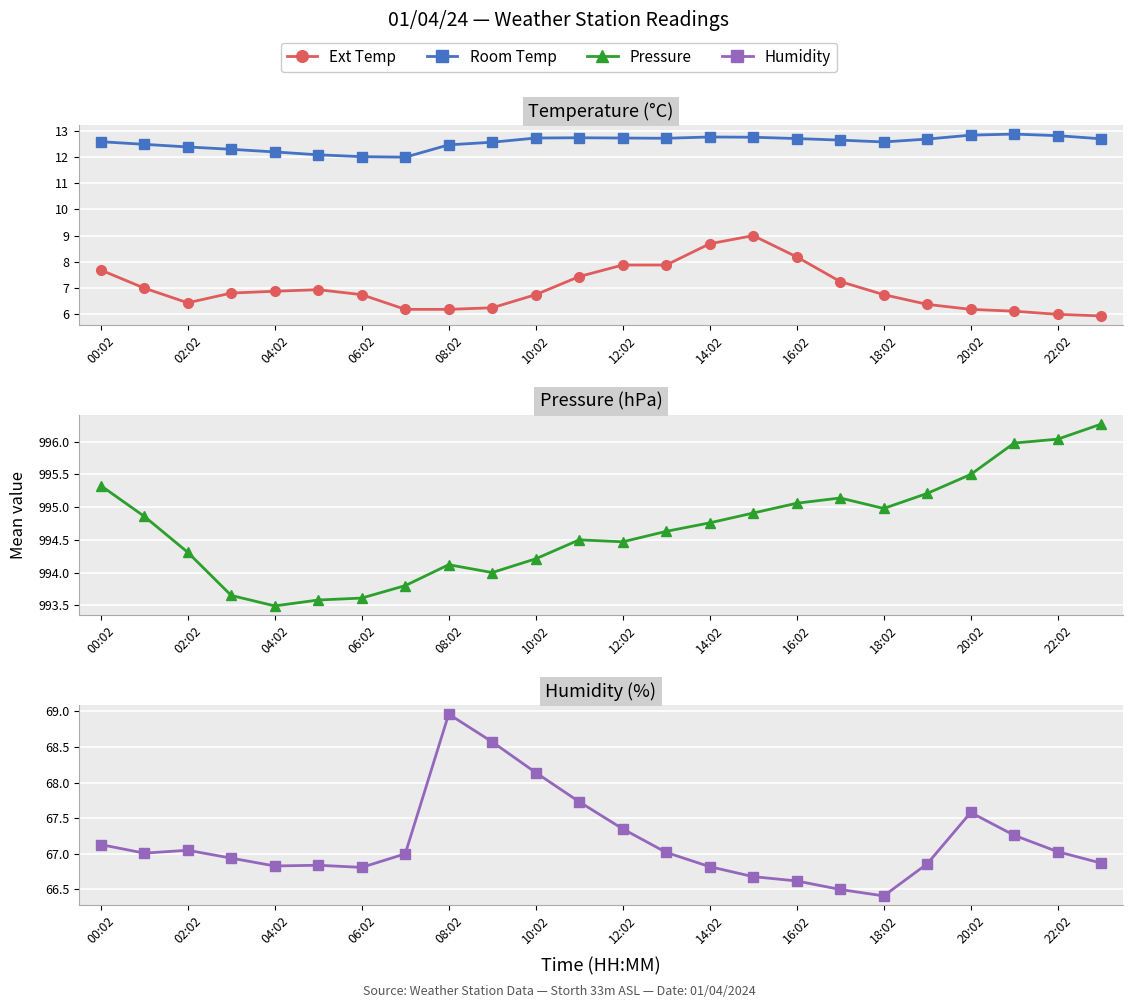

How many interior local peaks does the Ext Temp series have?

2